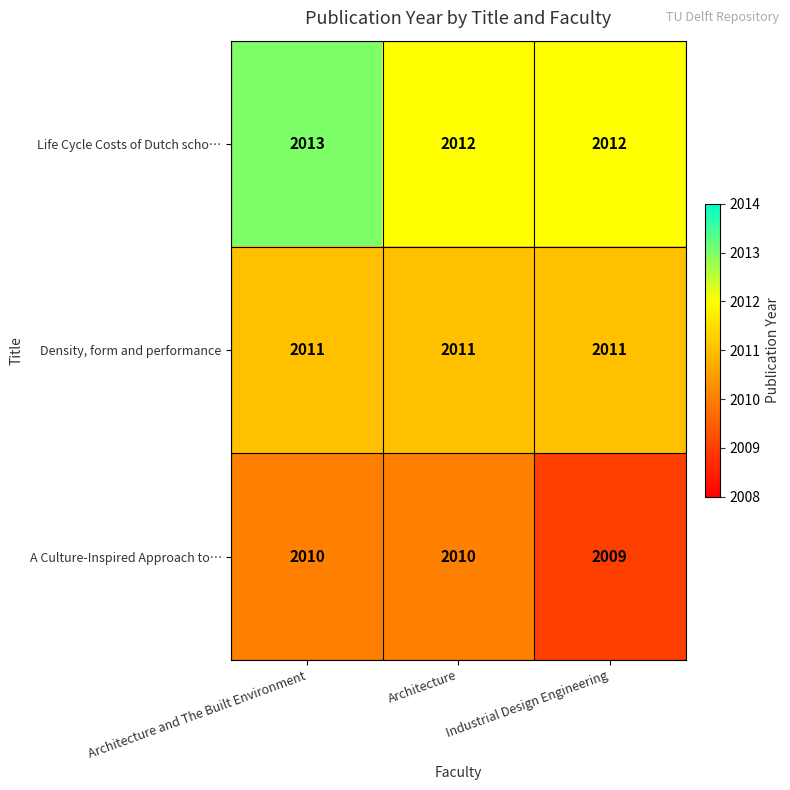

How many values in the Life Cycle Costs of Dutch scho… series exceed 2012?

1